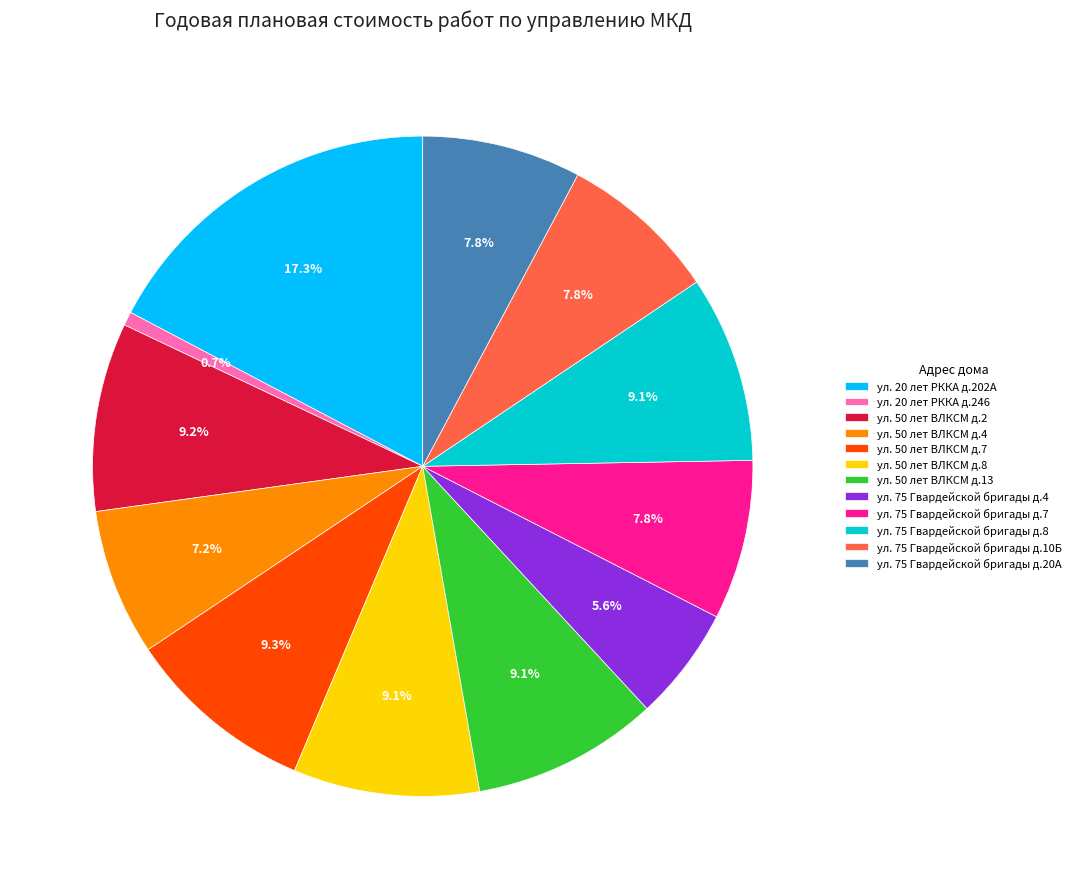

What is the ratio of the value at ул. 75 Гвардейской бригады д.4 to the value at ул. 20 лет РККА д.202А?

0.3